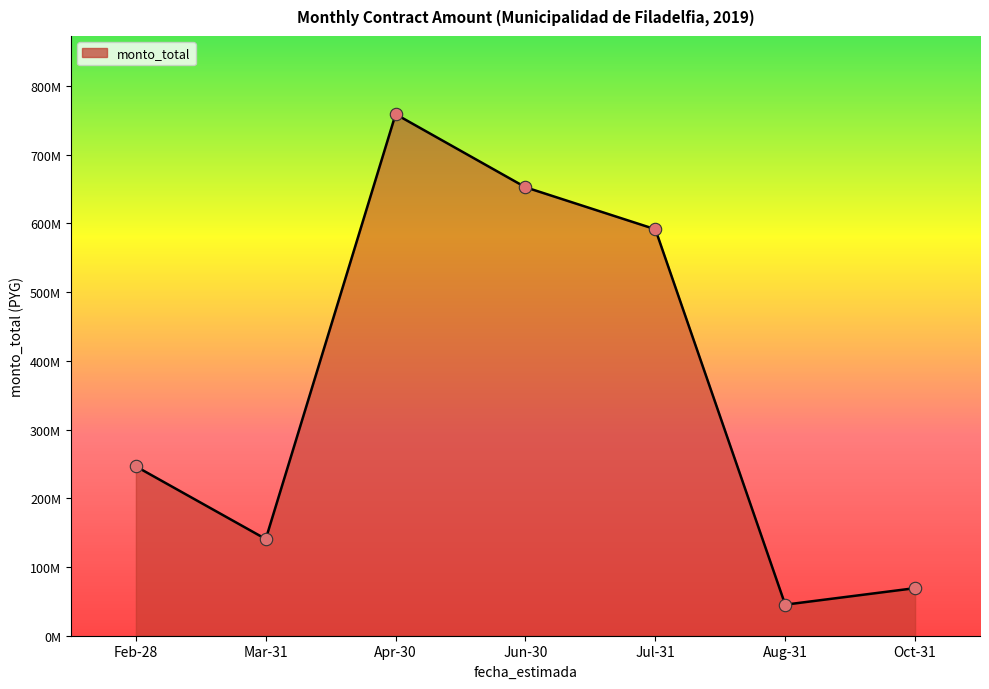

Does the chart have visible grid lines?

No